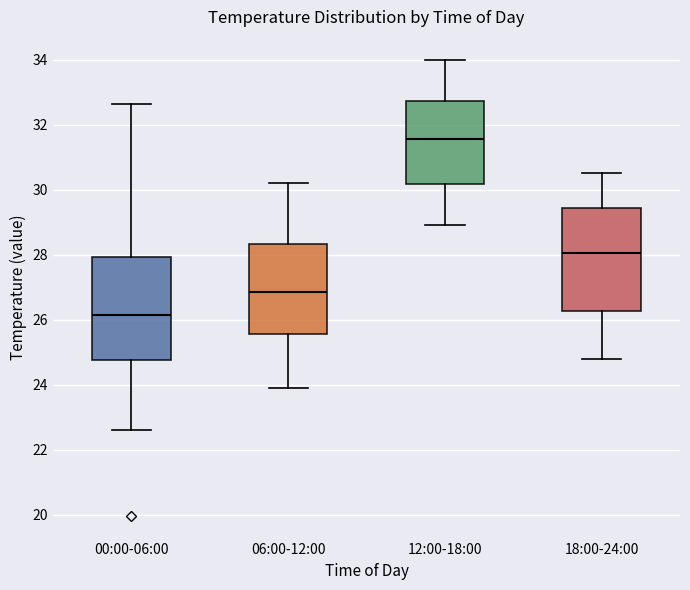

Which box has the lowest median line?

00:00-06:00